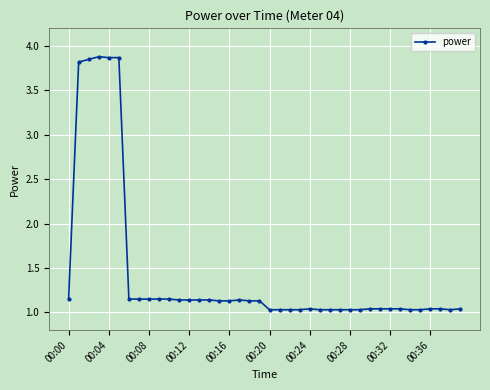

How many series are shown in this chart?

1